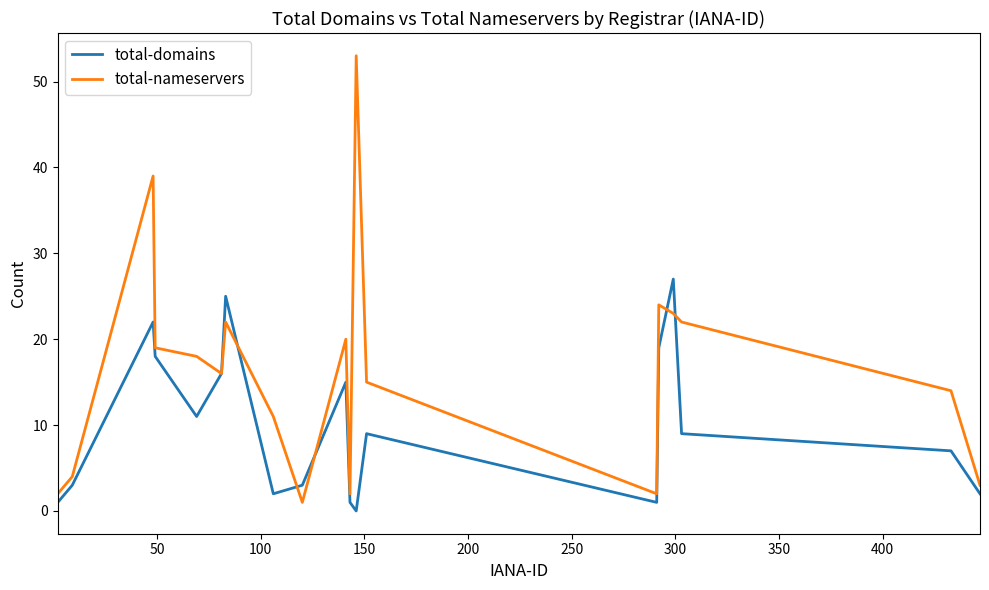

What is the difference between the maximum and minimum values in the total-domains series?

27